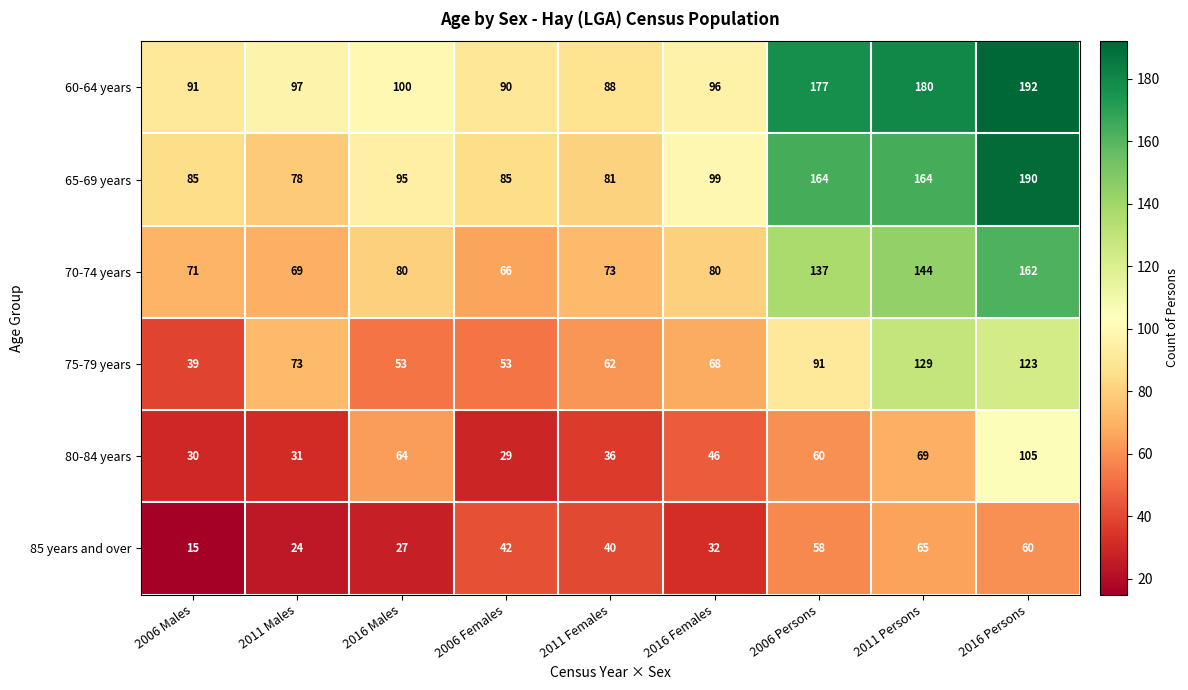

The 60-64 years series shows 152 at 2011 Males. True or false?

False